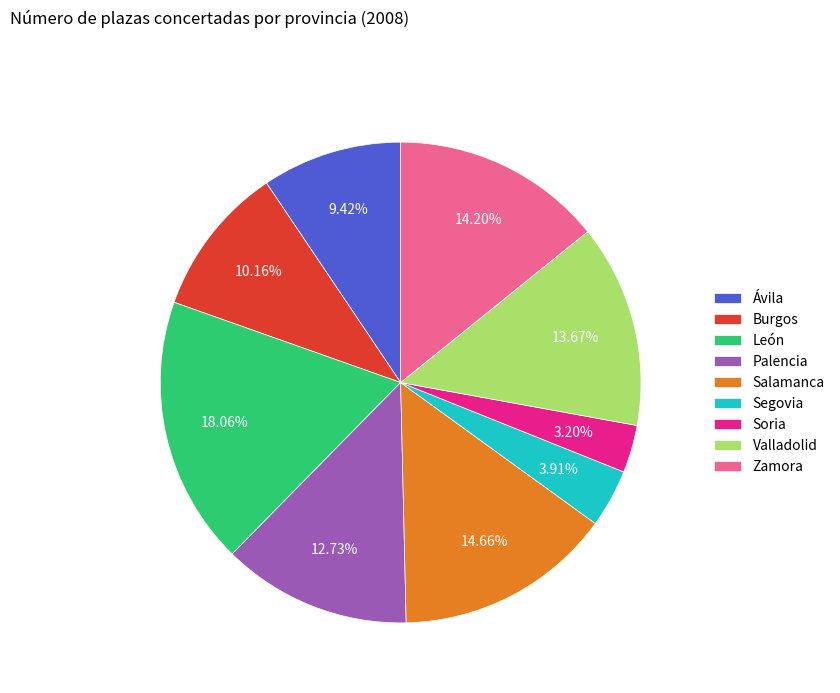

Approximately how many times larger is the value at Burgos compared to Soria?

3.2